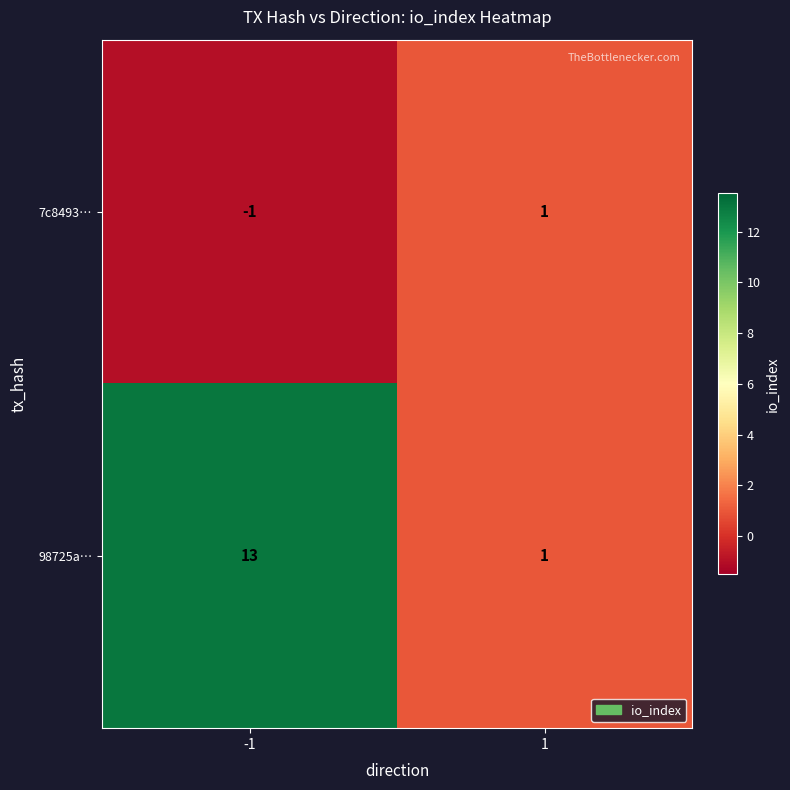

What is the difference between the highest and lowest values at -1?

14